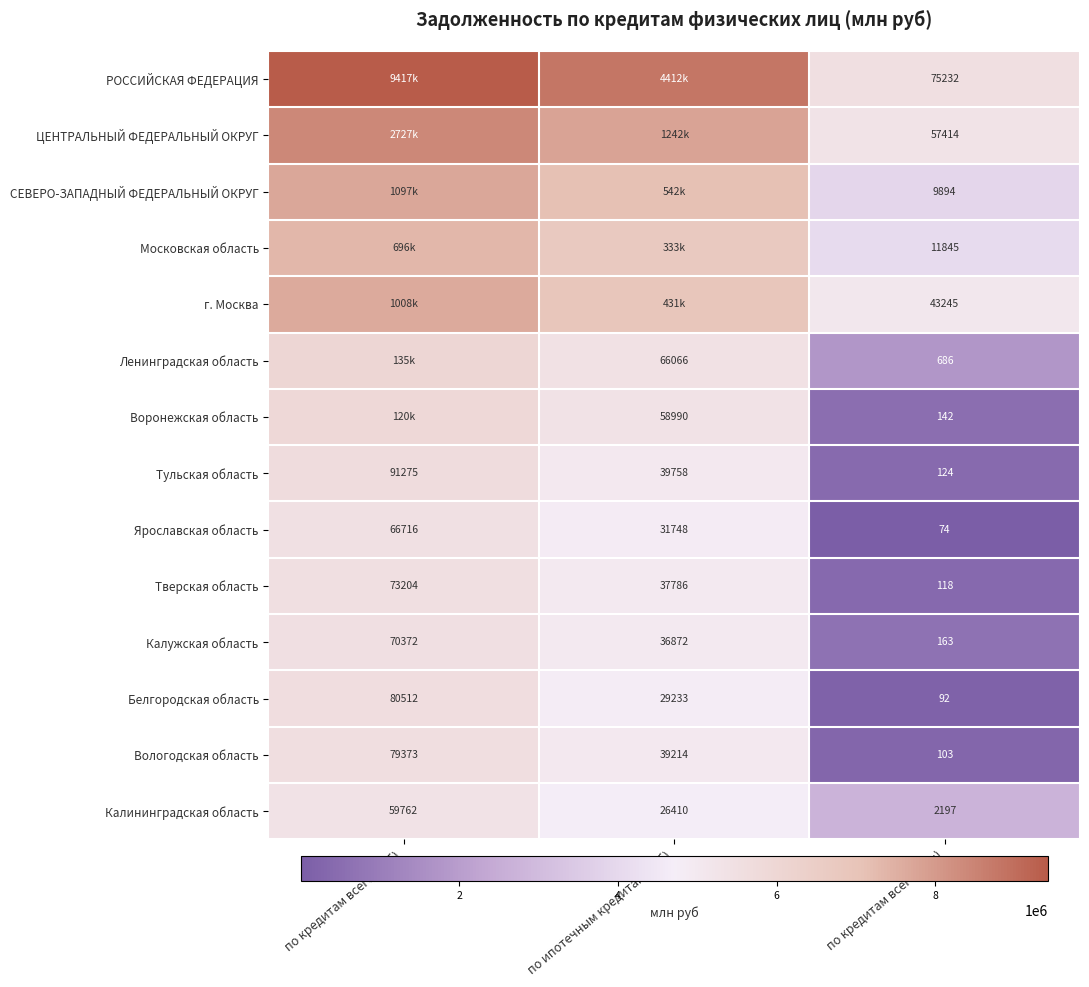

Where is Тверская область nearest to the value 36661?

по ипотечным кредитам (руб)